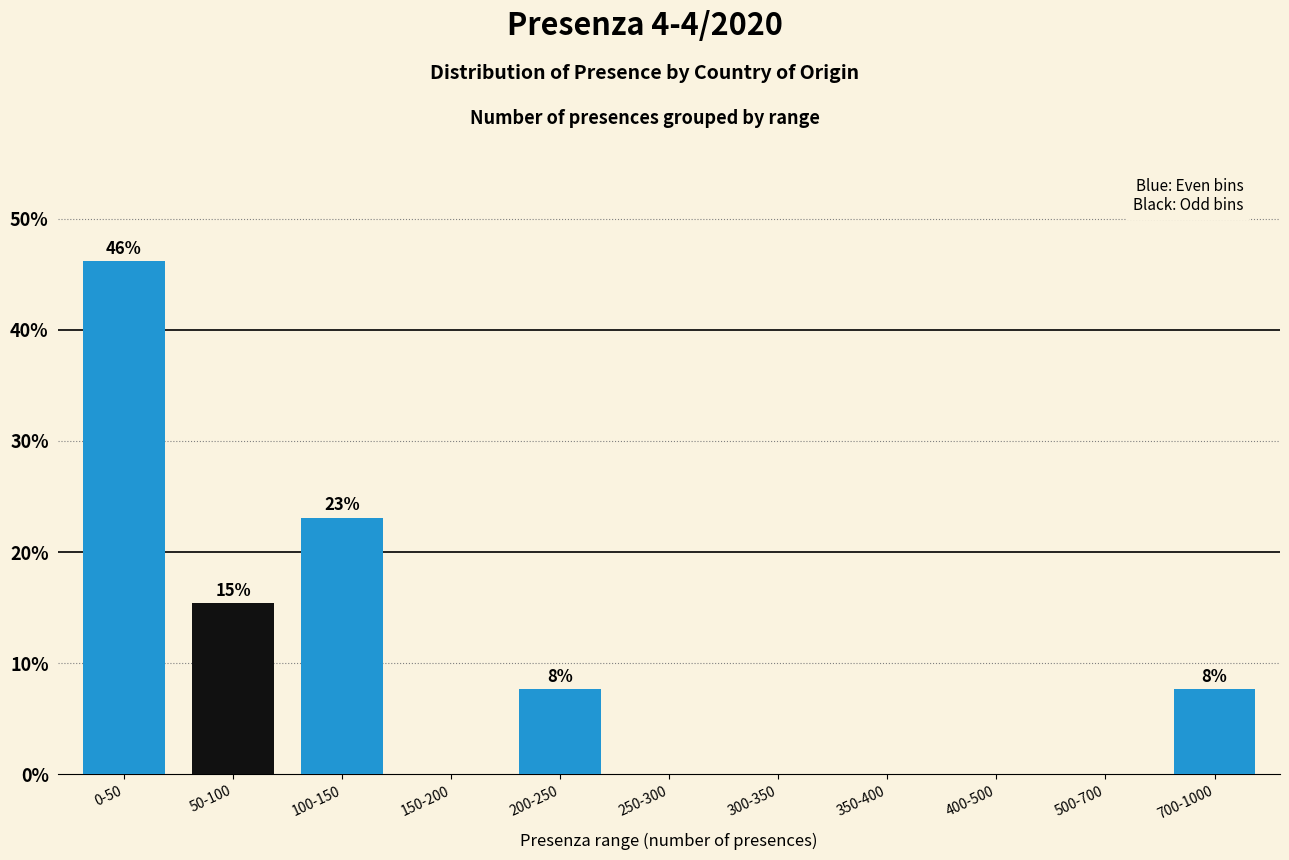

Reading left to right, list all the values displayed in this chart.

0-50=46.2	50-100=15.4	100-150=23.1	150-200=0.0	200-250=7.7	250-300=0.0	300-350=0.0	350-400=0.0	400-500=0.0	500-700=0.0	700-1000=7.7